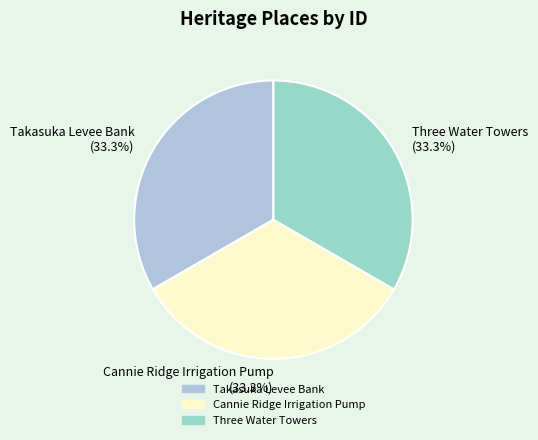

Do Cannie Ridge Irrigation Pump (33.3%) and Three Water Towers (33.3%) together represent more than half of the pie?

Yes